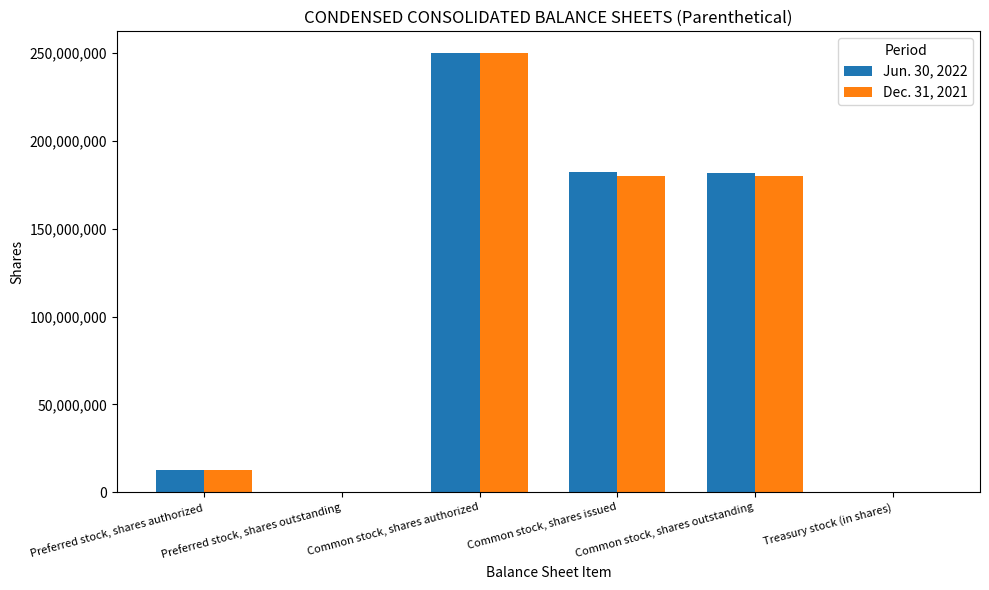

Is the value of Jun. 30, 2022 at Common stock, shares issued greater than the value of Dec. 31, 2021 at Treasury stock (in shares)?

Yes